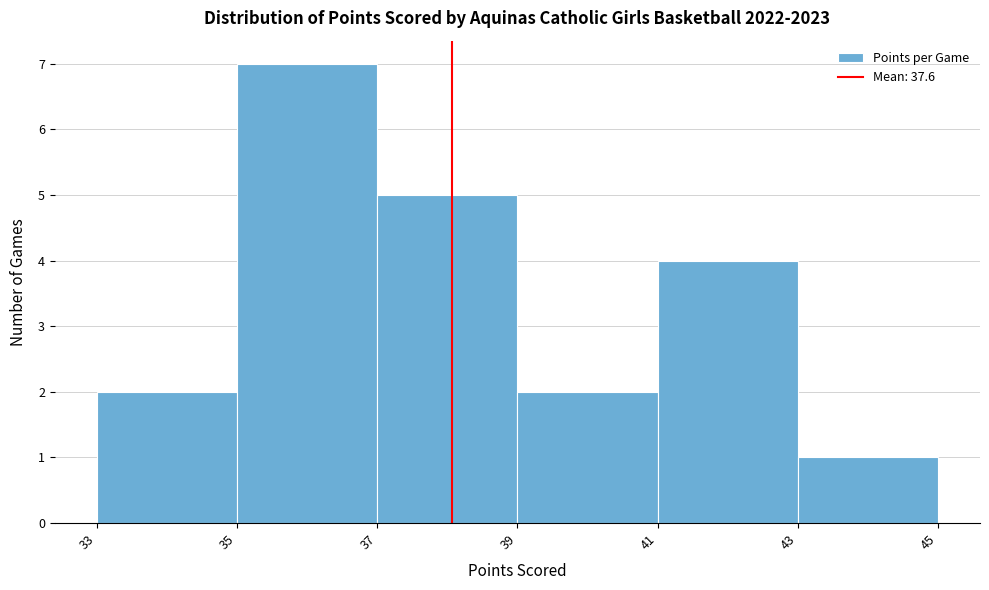

Reading left to right, what are all the values shown in this chart?

2	7	5	2	4	1